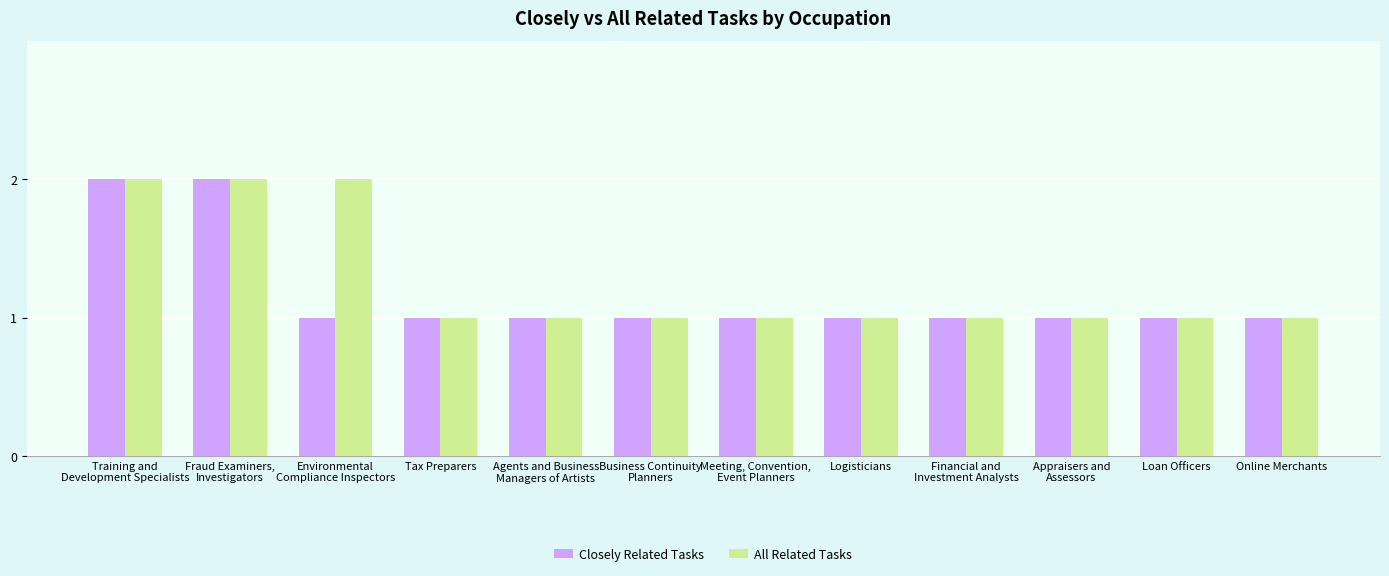

Reading left to right, extract all data points from this chart.

Closely Related Tasks: Training and
Development Specialists=2	Fraud Examiners,
Investigators=2	Environmental
Compliance Inspectors=1	Tax Preparers=1	Agents and Business
Managers of Artists=1	Business Continuity
Planners=1	Meeting, Convention,
Event Planners=1	Logisticians=1	Financial and
Investment Analysts=1	Appraisers and
Assessors=1	Loan Officers=1	Online Merchants=1
All Related Tasks: Training and
Development Specialists=2	Fraud Examiners,
Investigators=2	Environmental
Compliance Inspectors=2	Tax Preparers=1	Agents and Business
Managers of Artists=1	Business Continuity
Planners=1	Meeting, Convention,
Event Planners=1	Logisticians=1	Financial and
Investment Analysts=1	Appraisers and
Assessors=1	Loan Officers=1	Online Merchants=1